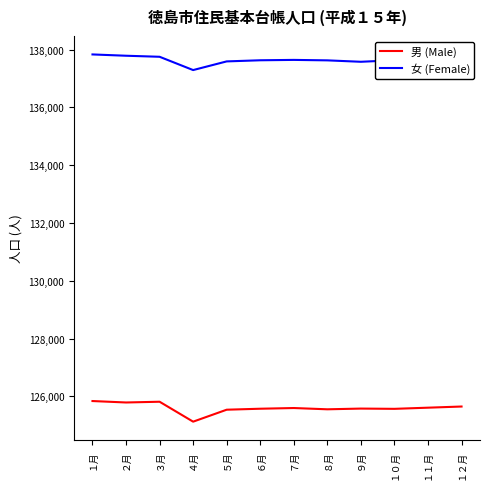

What is the lowest value of the 女 (Female) series?

137294